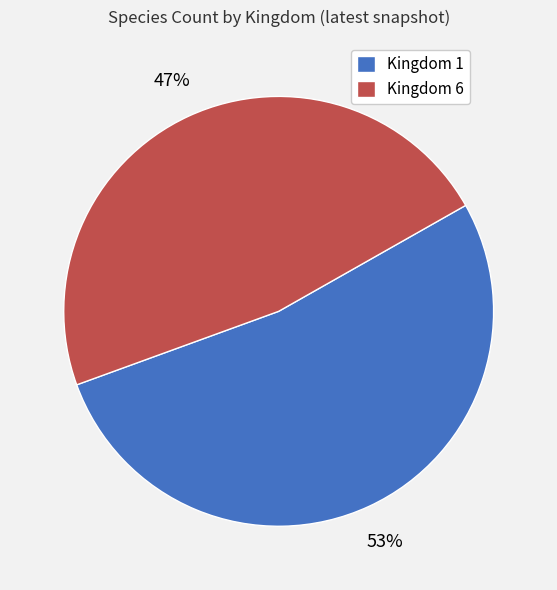

What is the smallest slice in the pie chart?

Kingdom 6